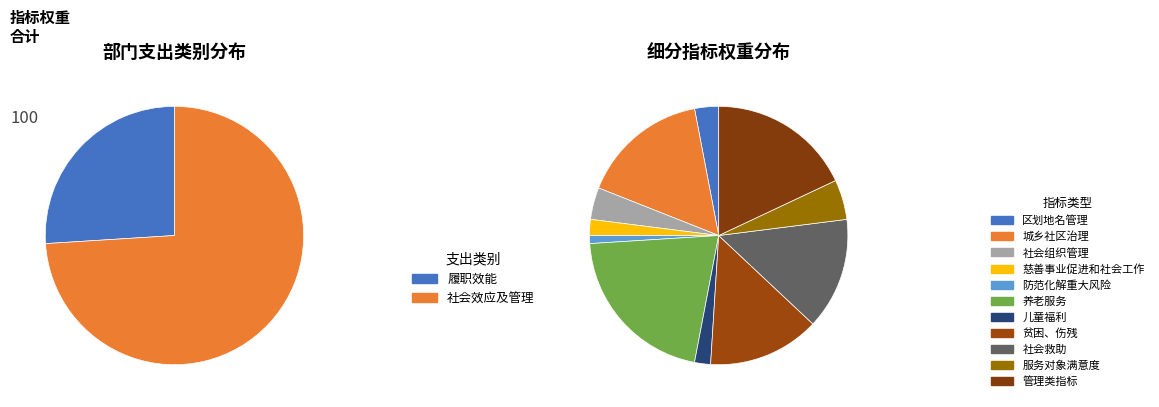

What percentage is the 城乡社区治理 slice, to the nearest percent?

16%